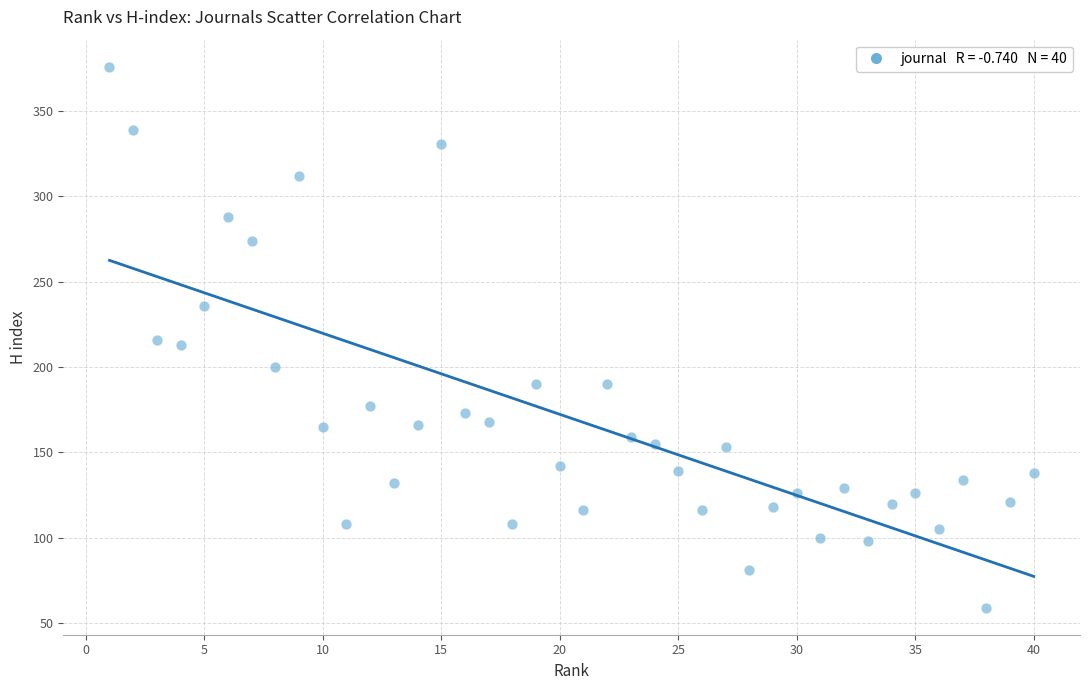

What is the range of X values (max minus min)?

39